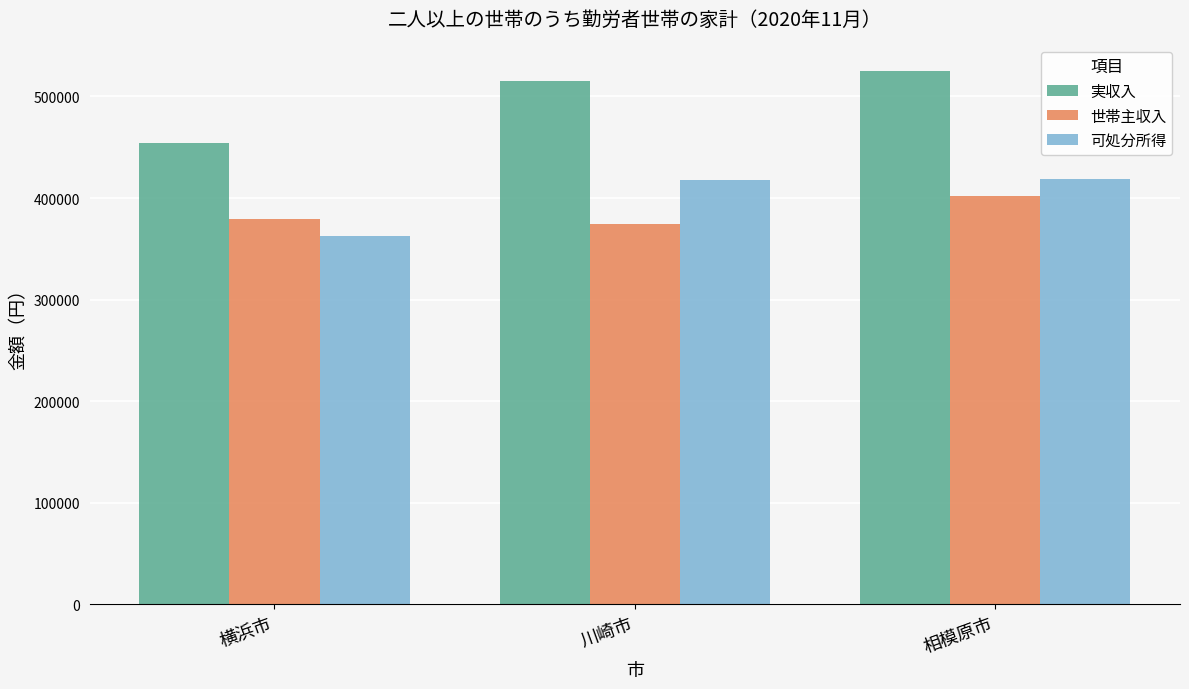

What is the minimum value for 可処分所得?

362209